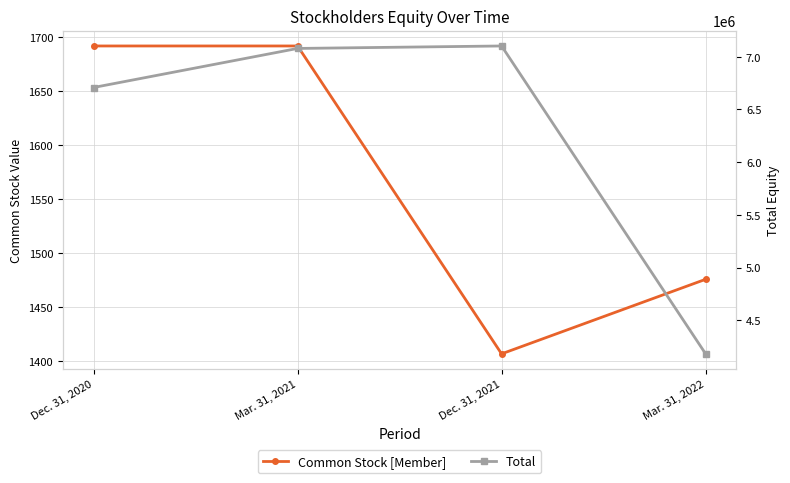

Which category has the lowest value in the Total series?

Mar. 31, 2022